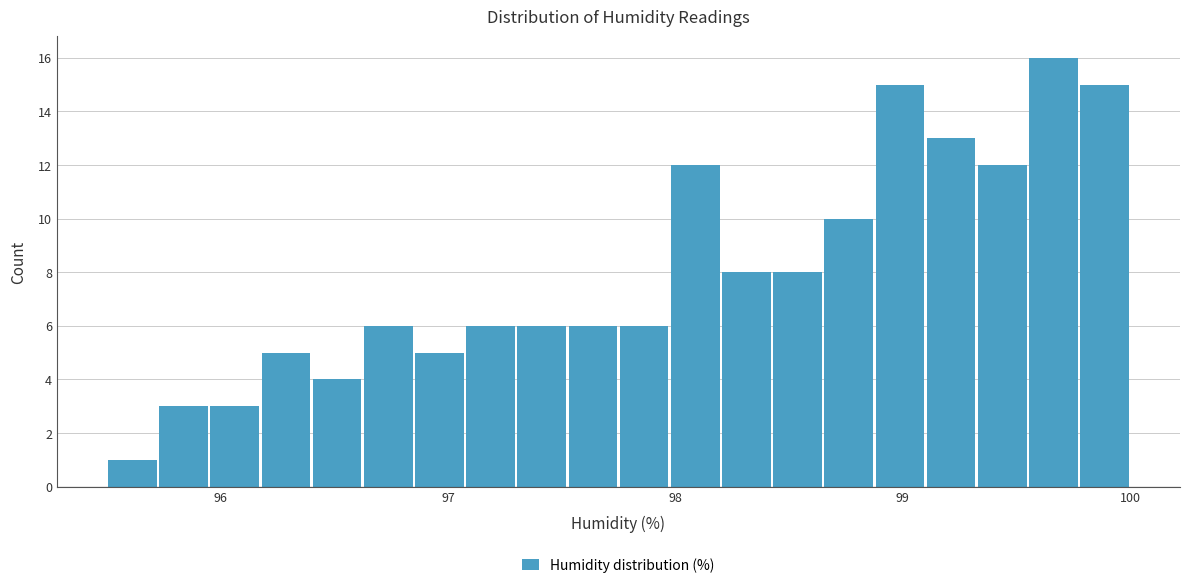

Around what value on the x-axis is the tallest bar? Give the approximate position of its centre, as read against the axis.

99.7